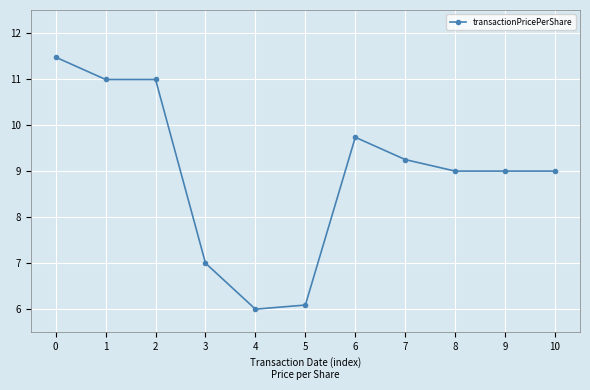

What is the change in value from 2 to 4?

-5.0